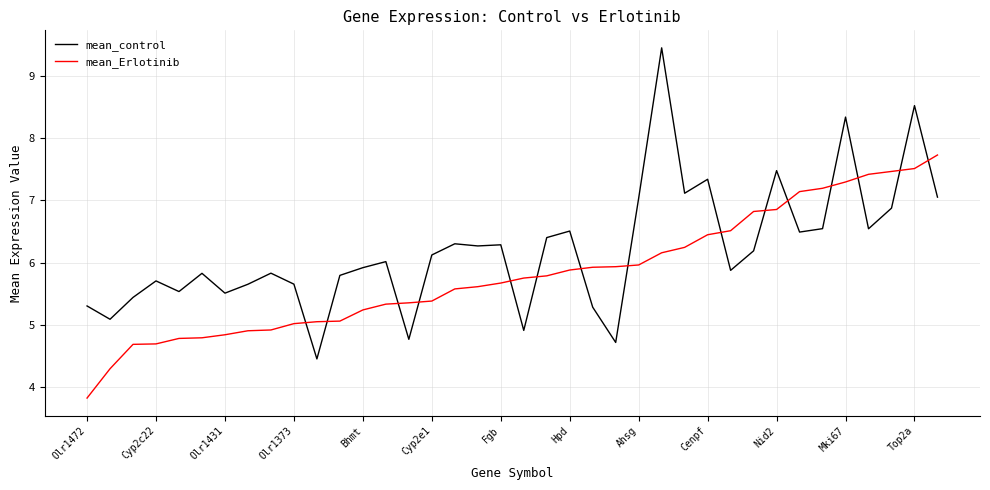

What is the minimum value for mean_Erlotinib?

3.8